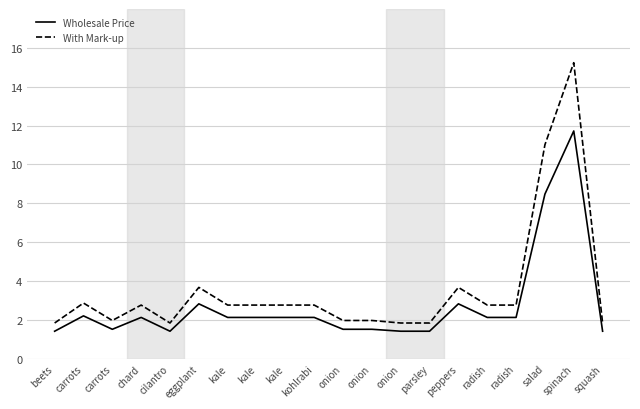

Is this an area chart (filled region under the line)?

No